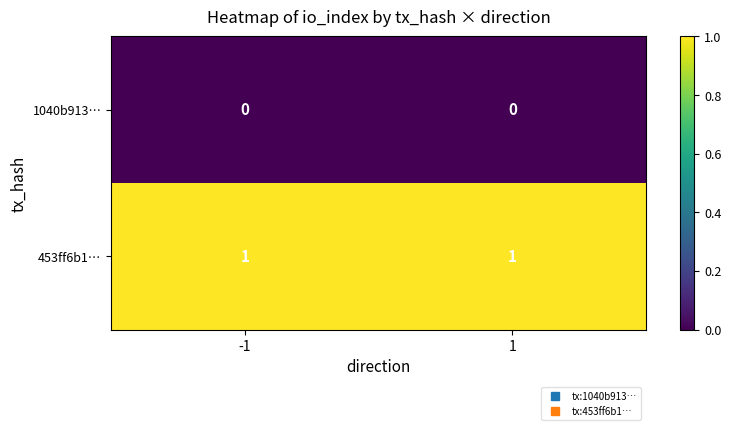

At how many categories does at least one series exceed 0?

2